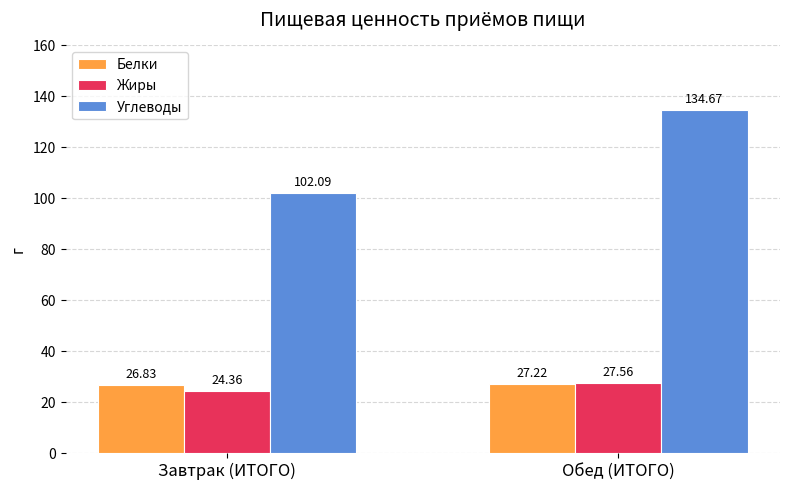

Rank the series by their maximum value, from lowest to highest.

Белки, Жиры, Углеводы